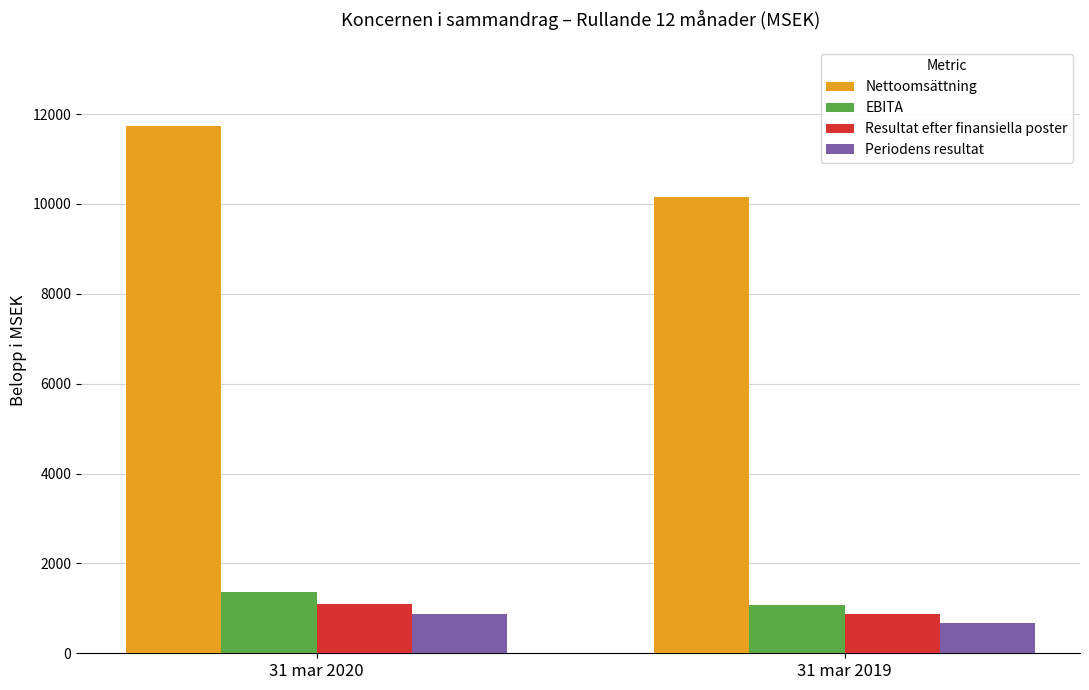

How many Resultat efter finansiella poster values are between 865 and 1105?

2